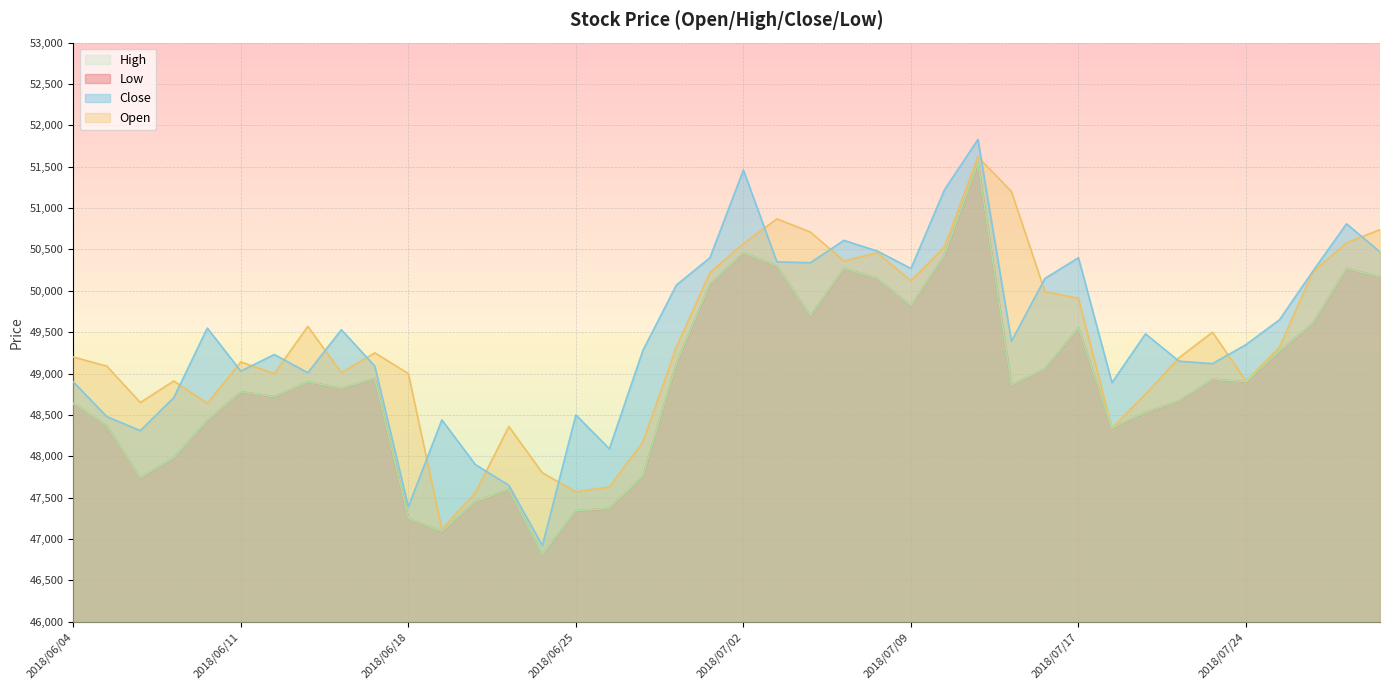

Between 2018/07/05 and 2018/07/19, which is larger?

2018/07/05